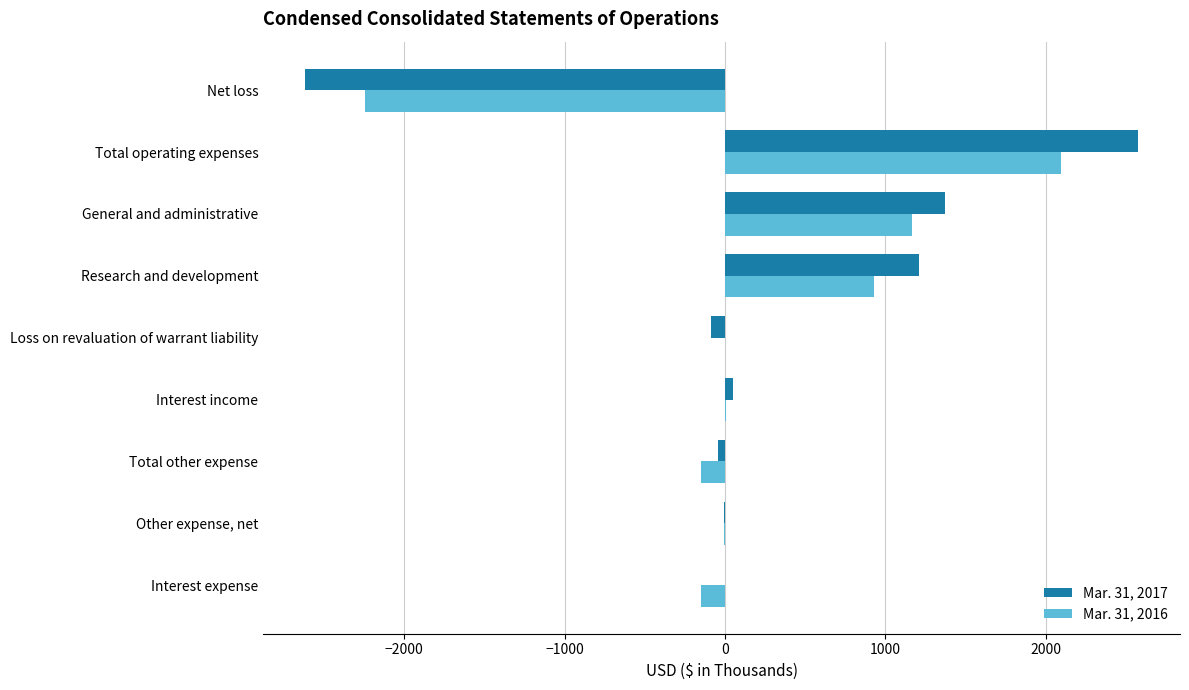

What is the greatest value displayed?

2577